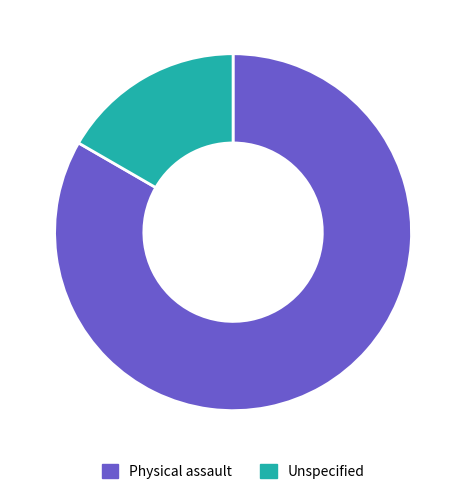

Does Physical assault represent more than half of the total?

Yes